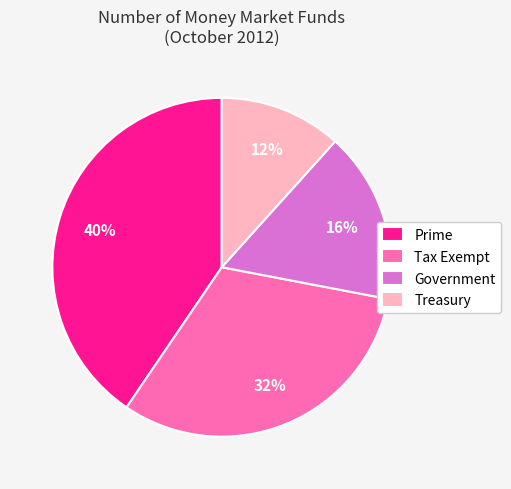

How many slices are in this pie chart?

4